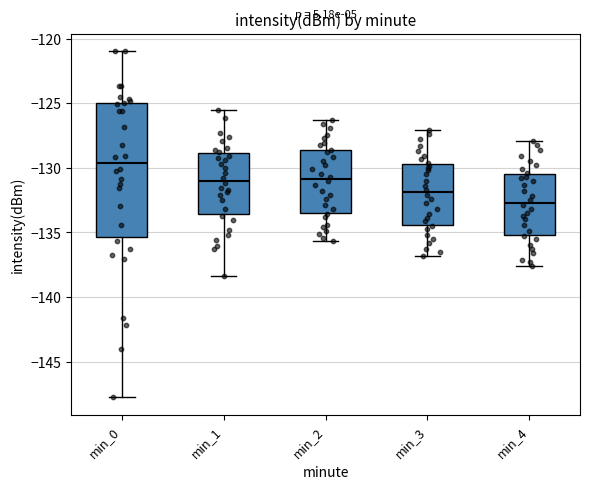

Which box's median line is the lowest?

min_4